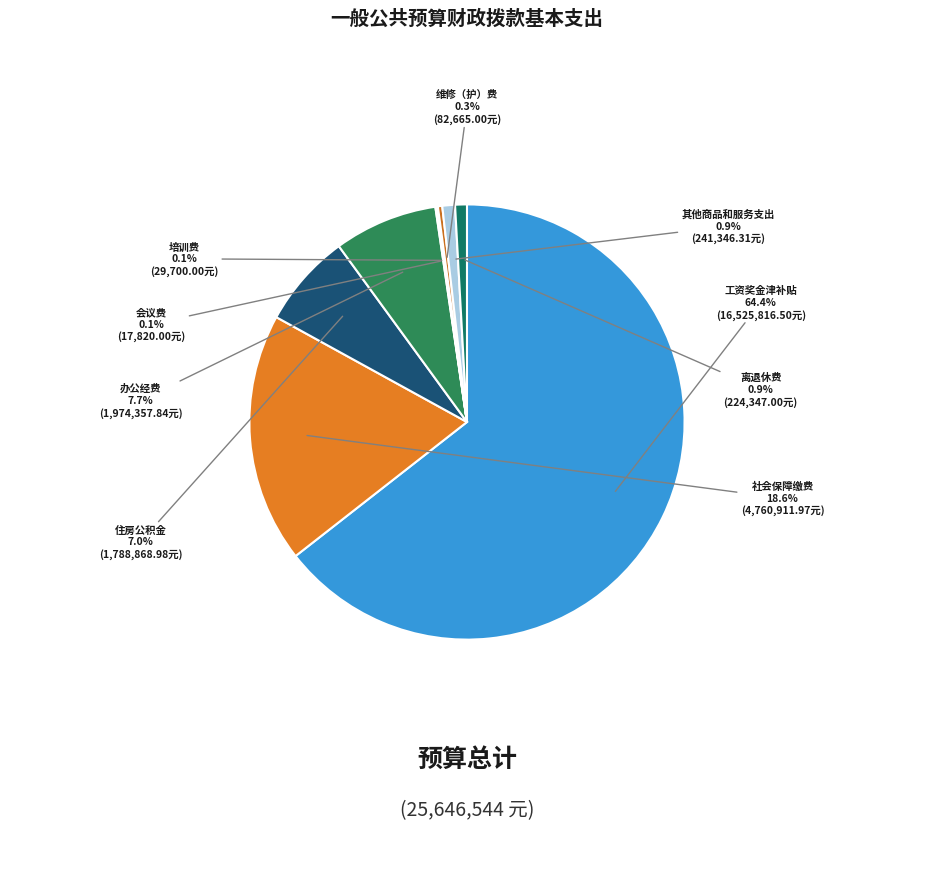

True or false: 维修（护）费 accounts for 0% of the total.

True